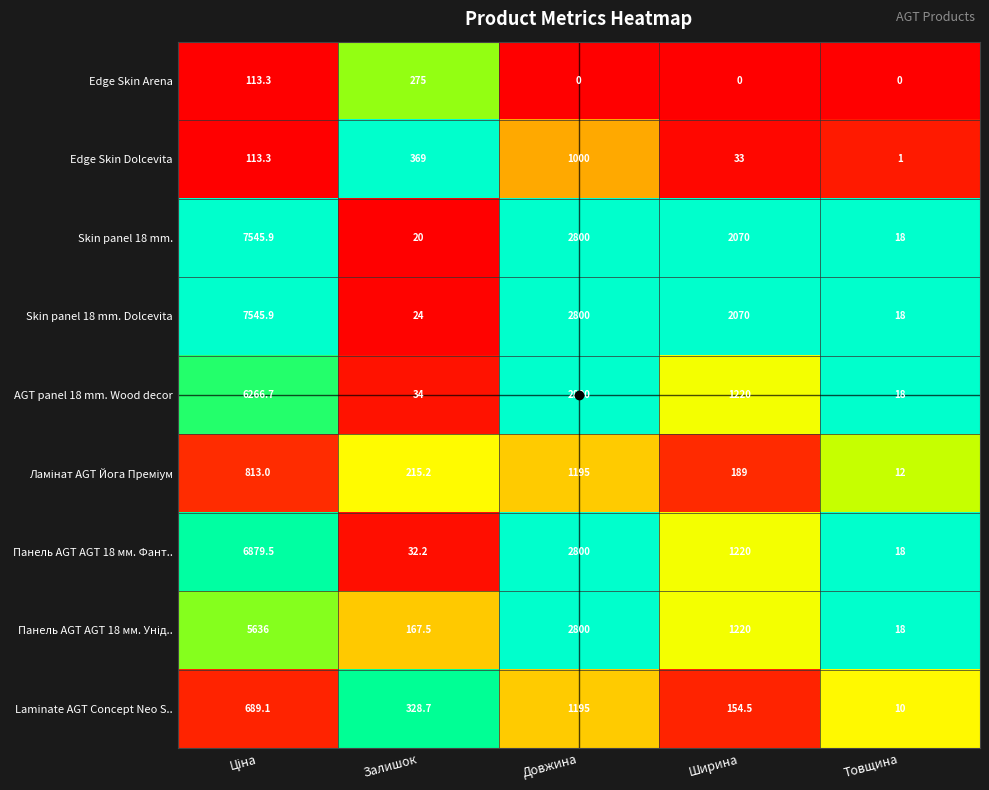

What is the spread (max minus min) of values at Товщина?

18.0